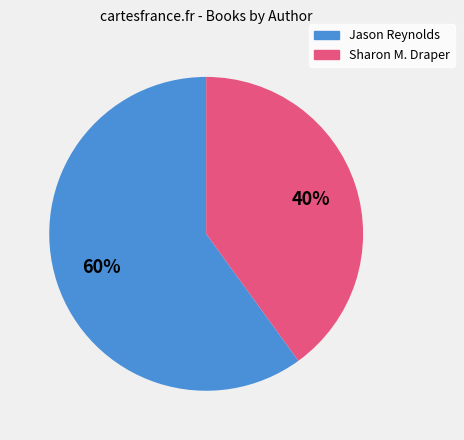

To the nearest percent, what is the average slice percentage?

50%